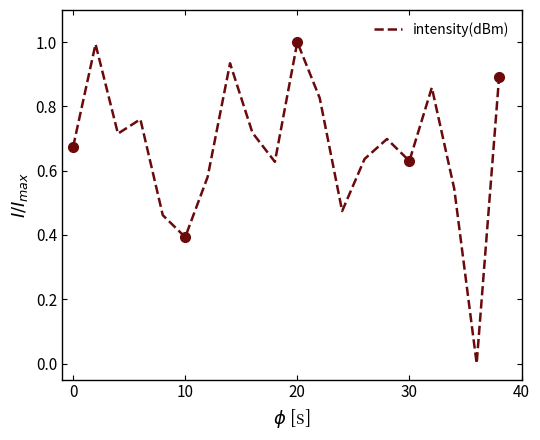

True or false: intensity(dBm) has a value of 0.8 at 30.

False